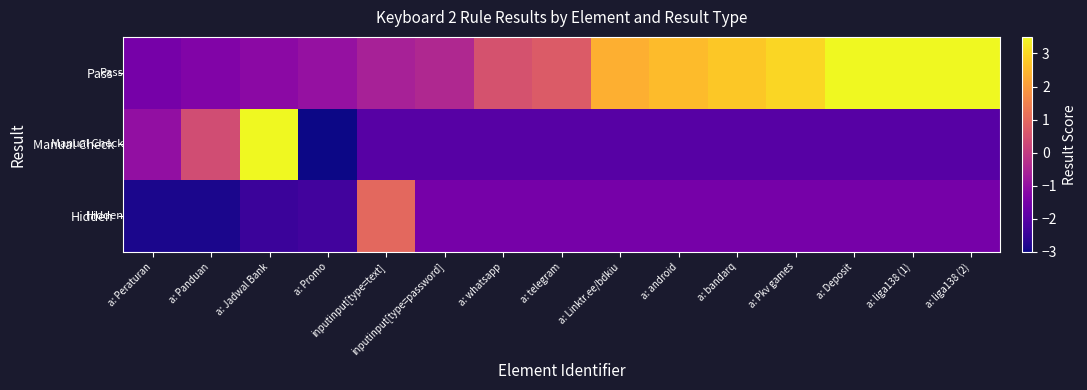

What is the greatest value displayed?

5.4